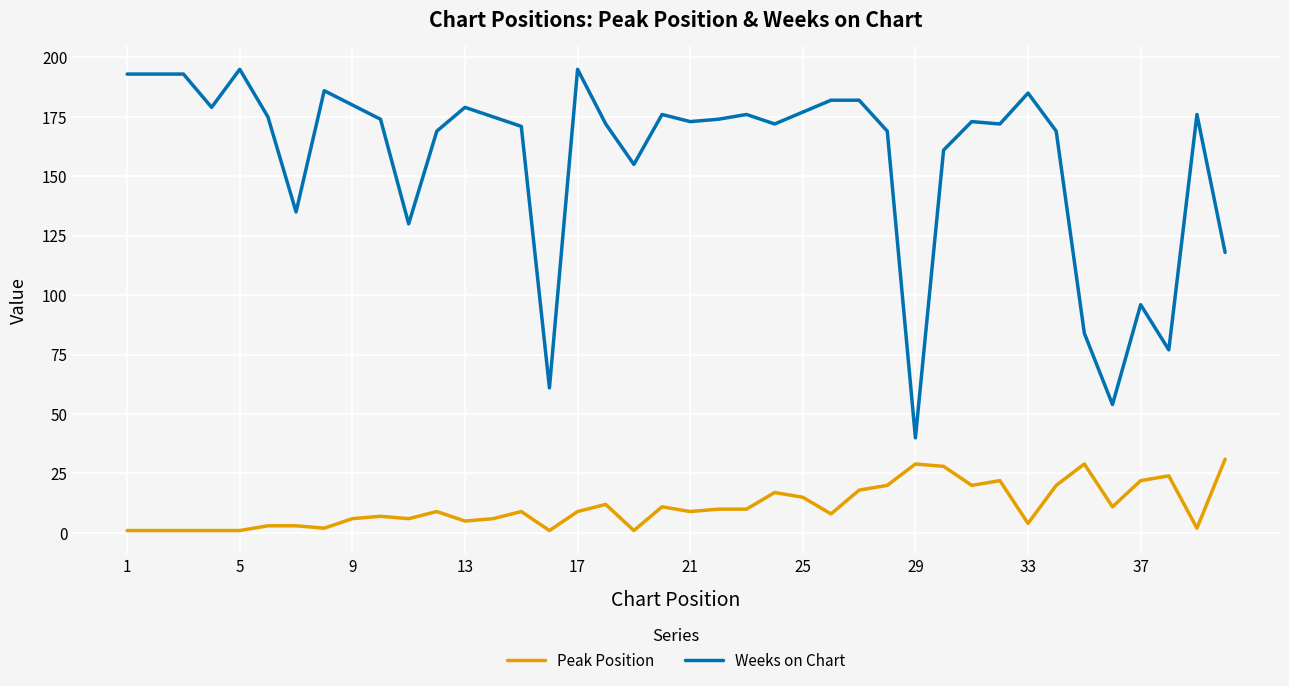

List the series in order of their peak value, highest first.

Weeks on Chart, Peak Position